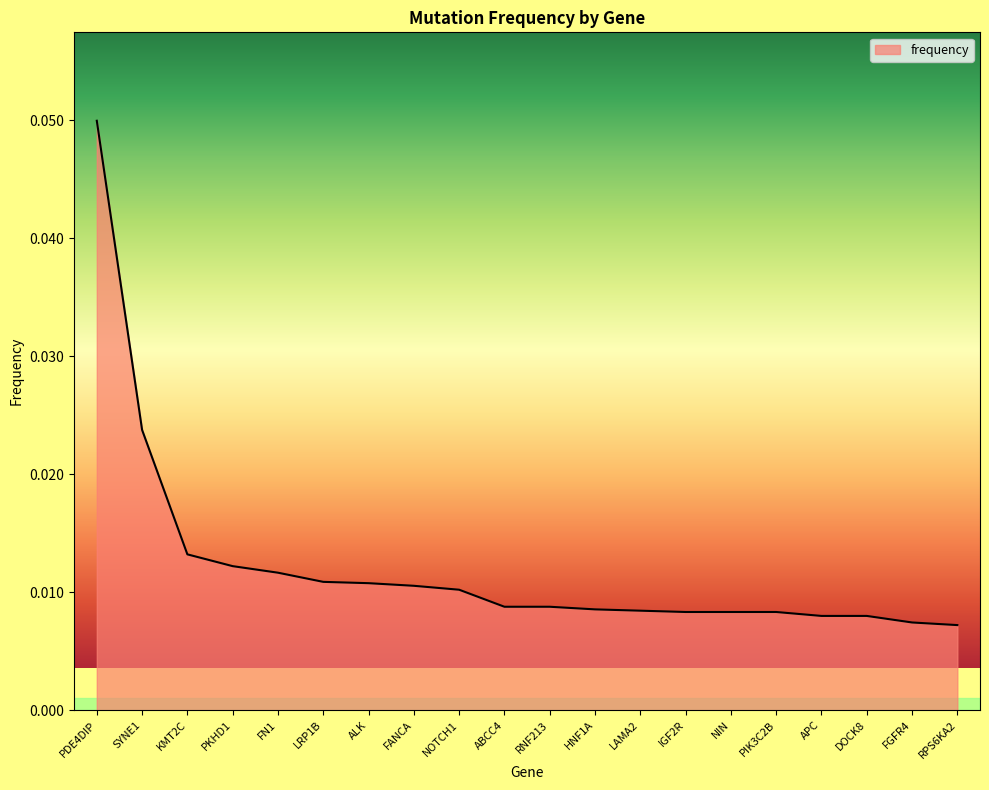

Which label corresponds to the largest value in the chart?

PDE4DIP